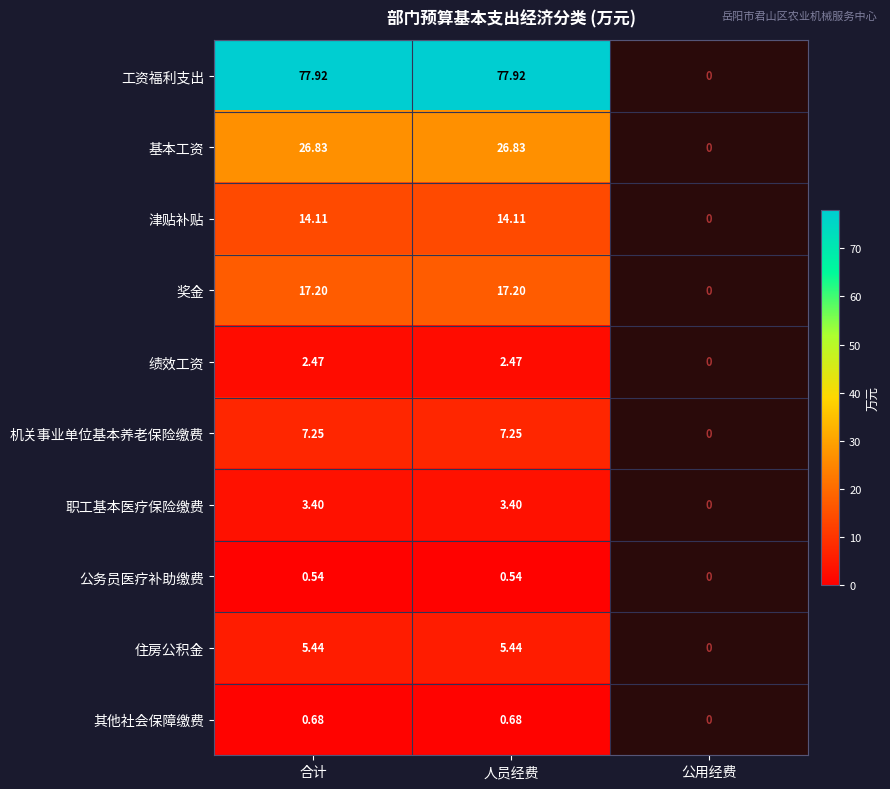

At how many categories does at least one series exceed 77?

2